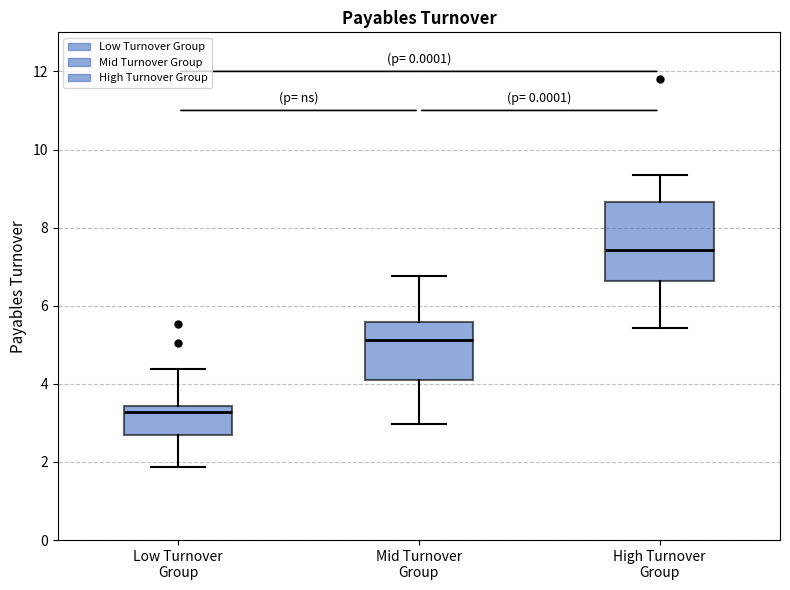

Reading left to right, transcribe this box plot: for each box, give where its median line is, the range the box spans, and where its two whiskers end, as read against the y-axis. The values are not printed on the chart, so give them approximately, as read against the axis.

Low Turnover Group: median 3.2, box 2.8 to 3.4, whiskers 1.8 to 4.4
Mid Turnover Group: median 5.2, box 4.2 to 5.6, whiskers 3.0 to 6.8
High Turnover Group: median 7.4, box 6.6 to 8.6, whiskers 5.4 to 9.4